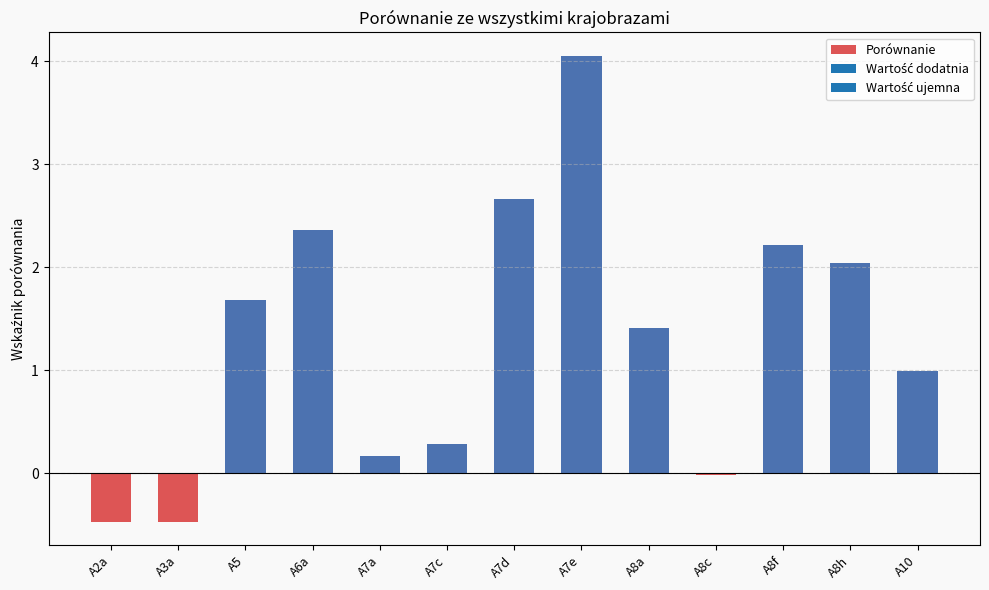

What is the change in value from A2a to A6a?

+2.8